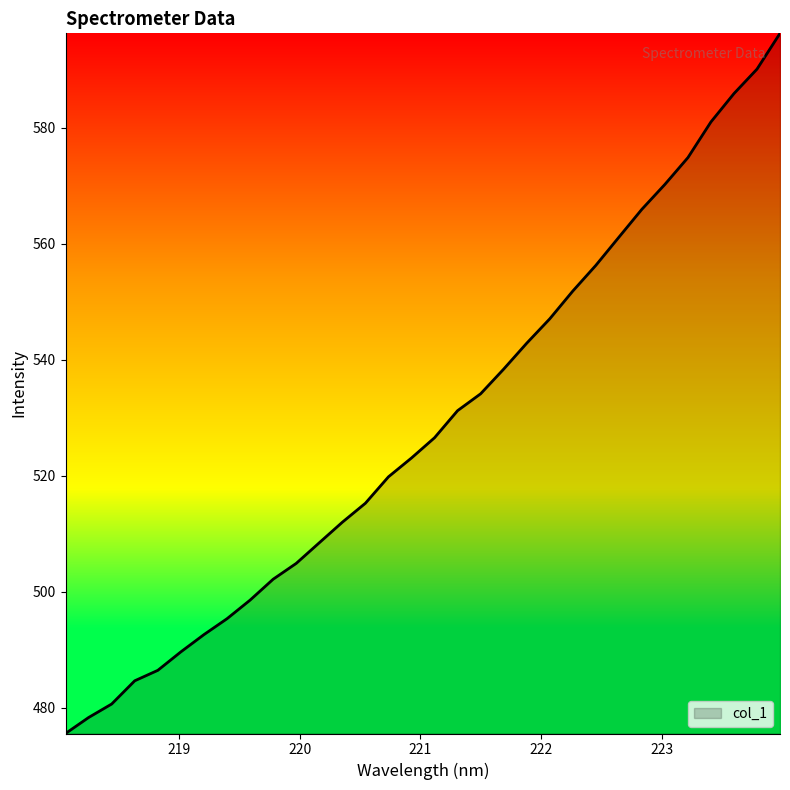

What is the difference between the maximum and minimum values?

120.7